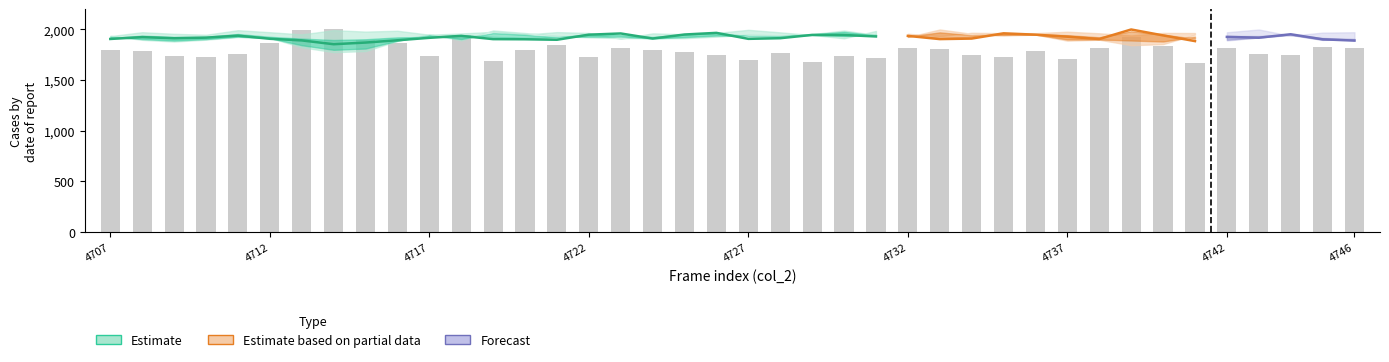

What is the sum of the values at 22 and 10?

3416.9